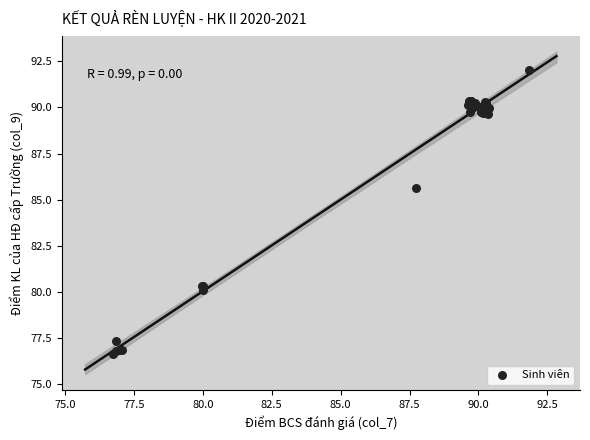

What Y value in the scatter plot is closest to 84?

85.6